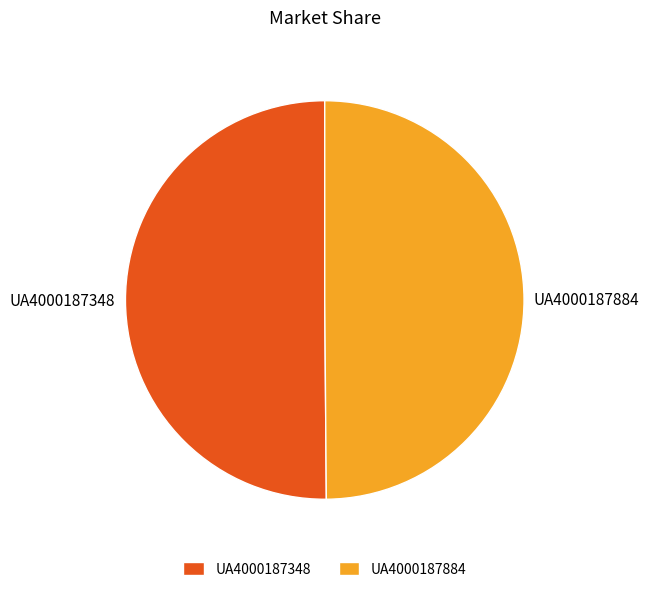

True or false: UA4000187884 accounts for 39% of the total.

False